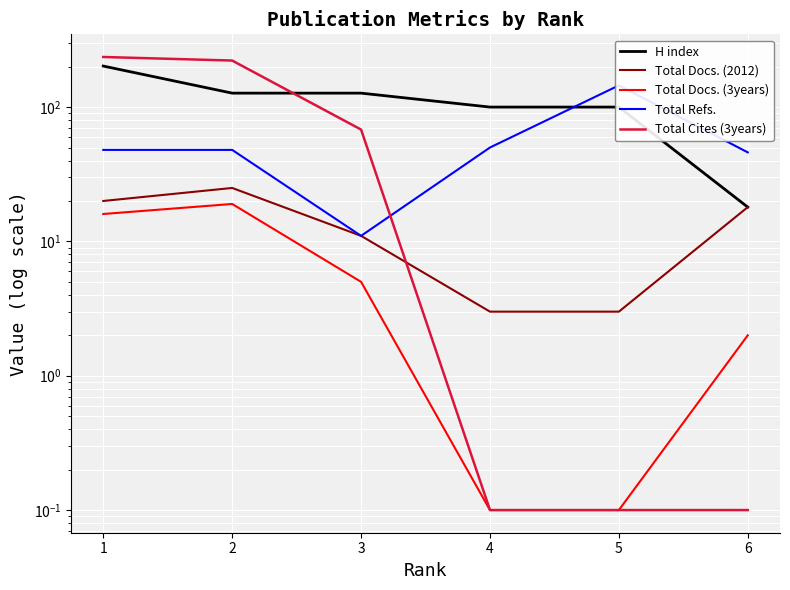

What is the difference between the highest and lowest values at 6?

45.9